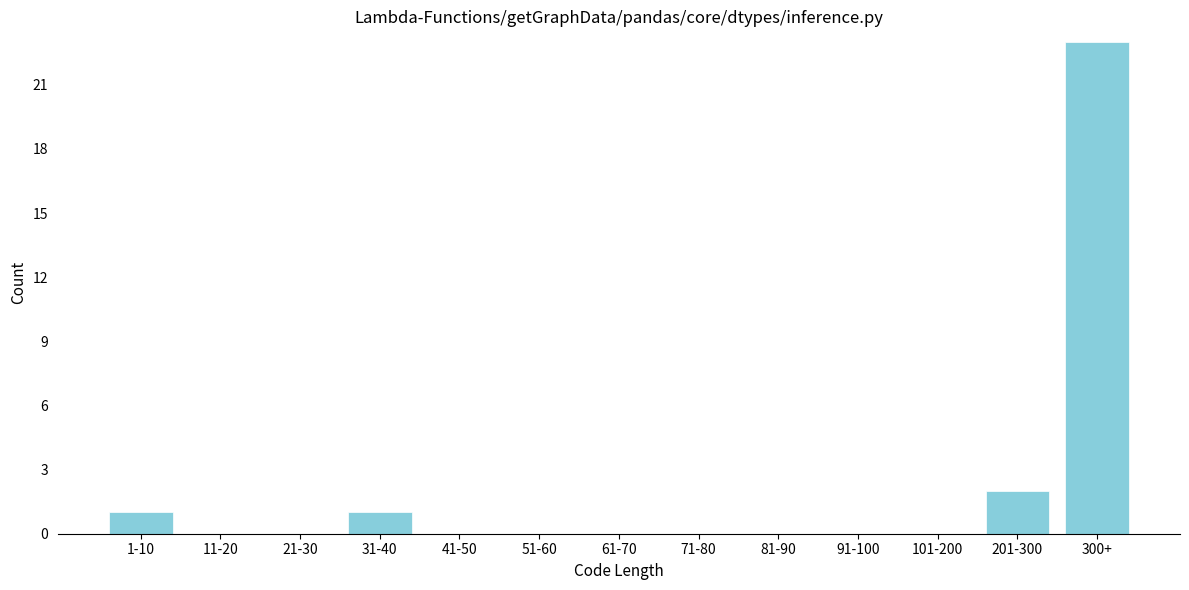

Reading right to left, what are all the values shown in this chart?

300+=23	201-300=2	101-200=0	91-100=0	81-90=0	71-80=0	61-70=0	51-60=0	41-50=0	31-40=1	21-30=0	11-20=0	1-10=1